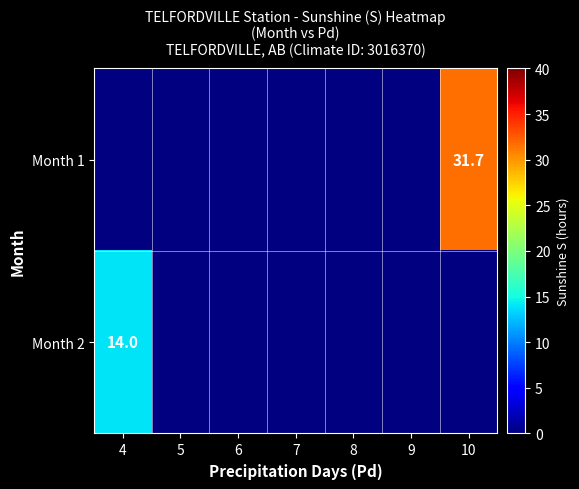

At which category does the chart reach its minimum across all series?

4